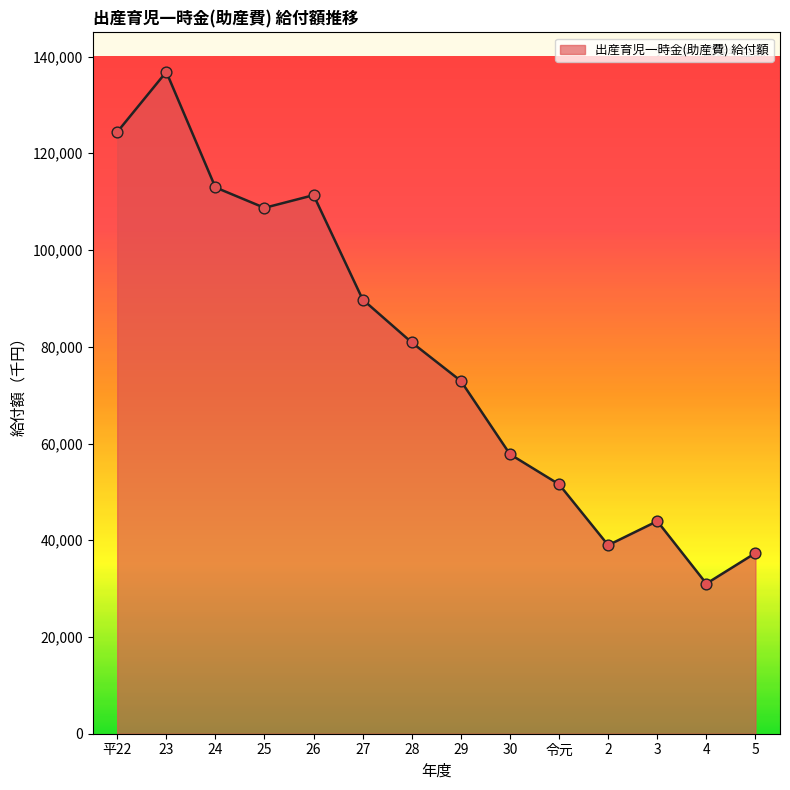

Between 28 and 平22, which is larger?

平22